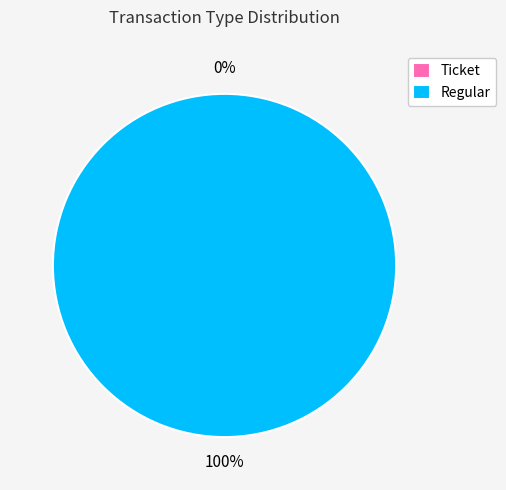

To the nearest percent, what is the average slice percentage?

50%